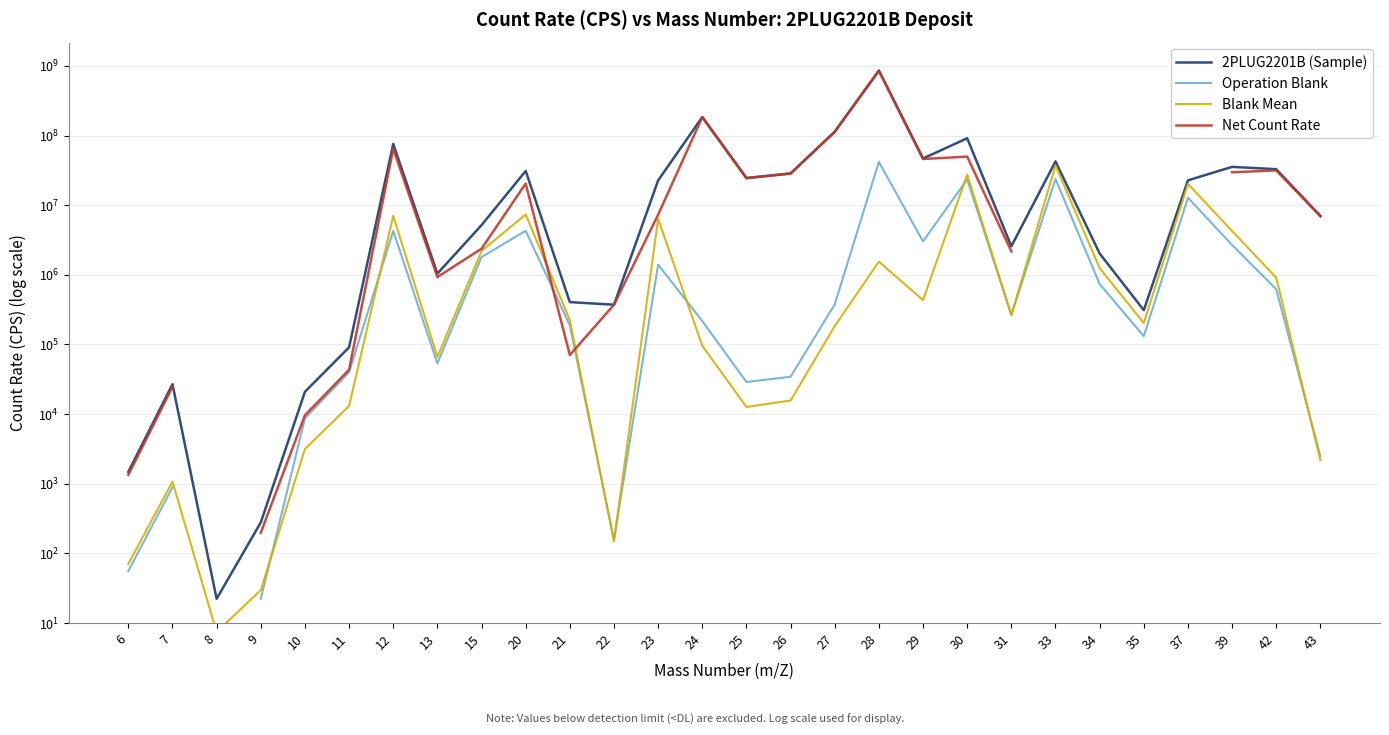

At which category does Blank Mean reach its first local peak?

7